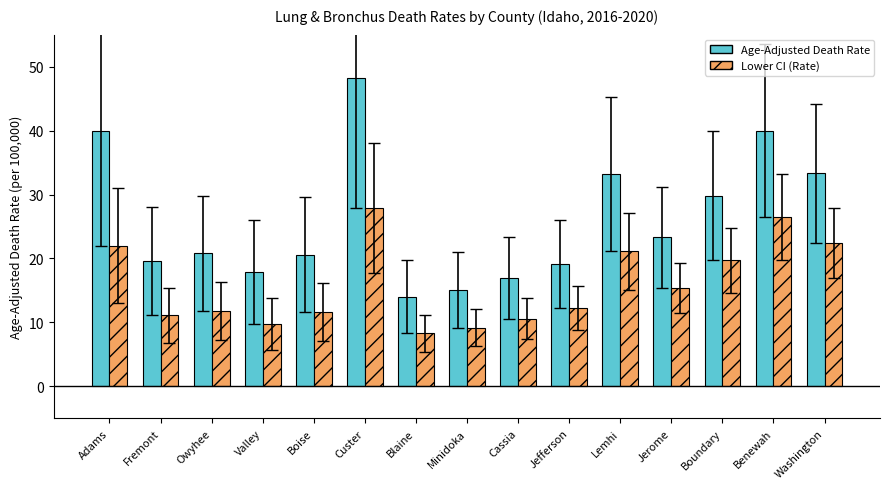

Which series changed the most between Jerome and Boundary?

Age-Adjusted Death Rate